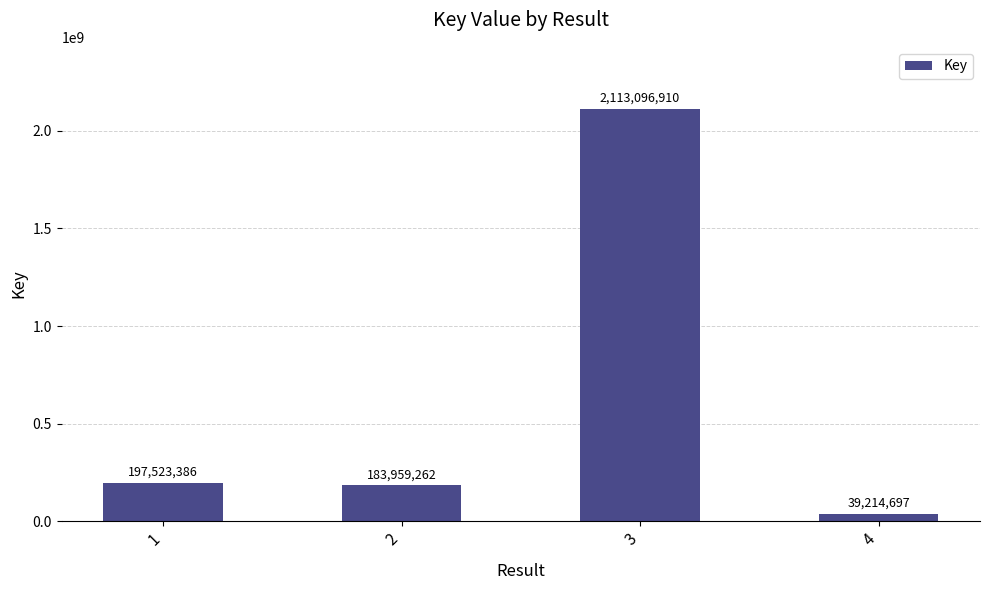

Reading right to left, extract all data points from this chart.

4=39214697	3=2113096910	2=183959262	1=197523386